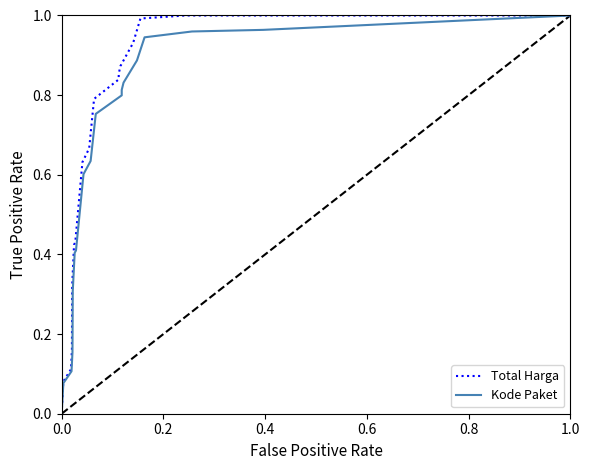

List the series in order of their peak value, lowest first.

Total Harga, Kode Paket